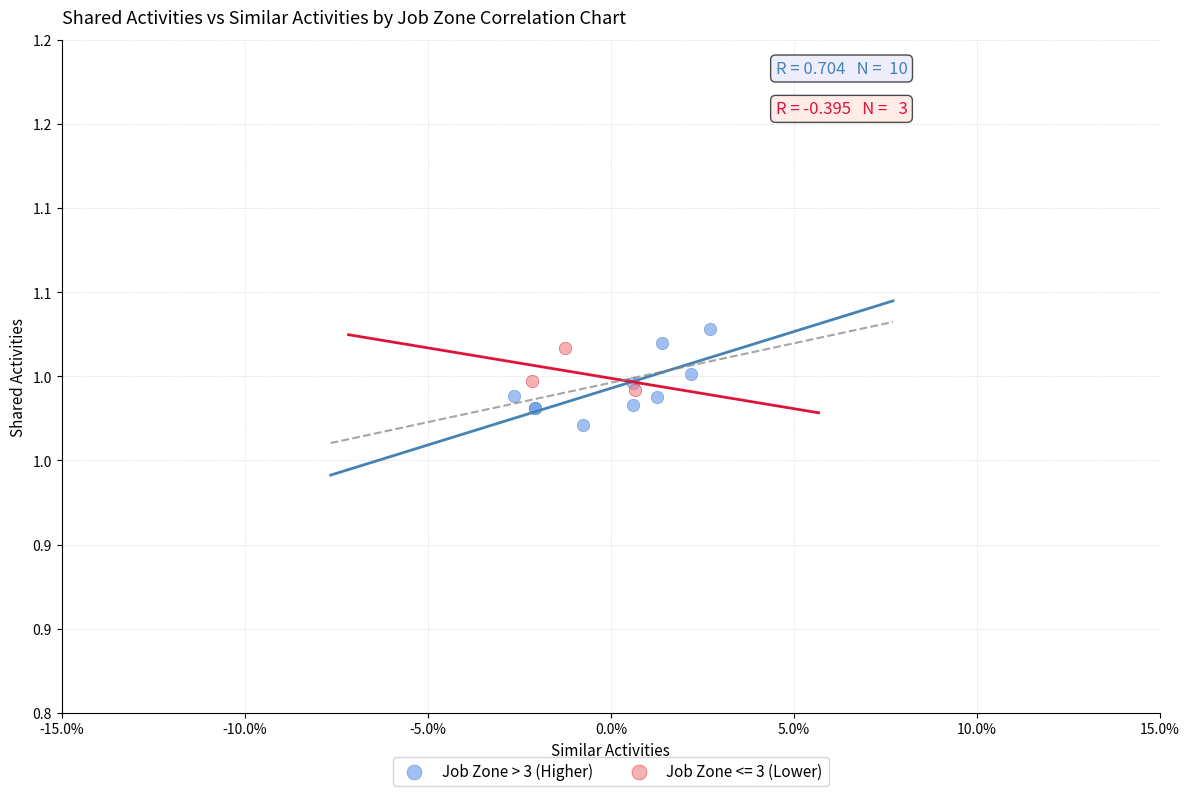

What are all the series names shown in the legend?

Job Zone > 3 (Higher), Job Zone <= 3 (Lower)